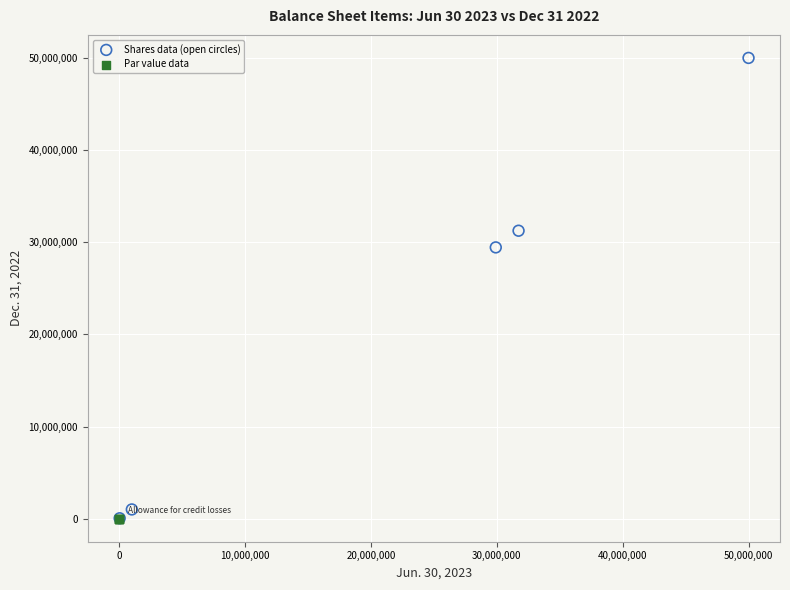

Which series has the largest Y range (max minus min)?

Shares data (open circles)